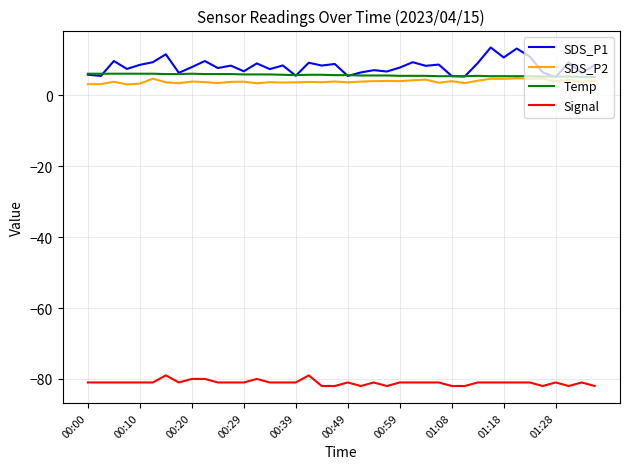

What is the sum of all Temp values?

227.8